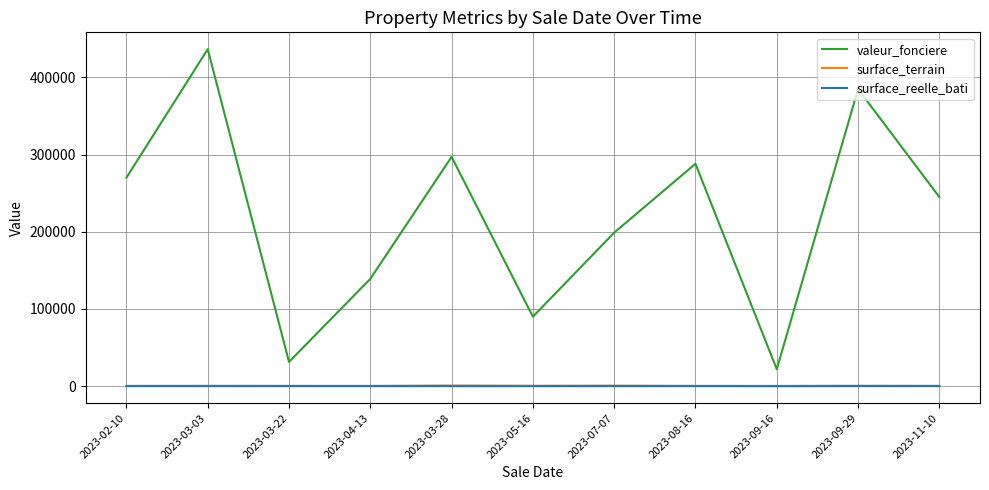

What is the maximum value shown in the chart?

436400